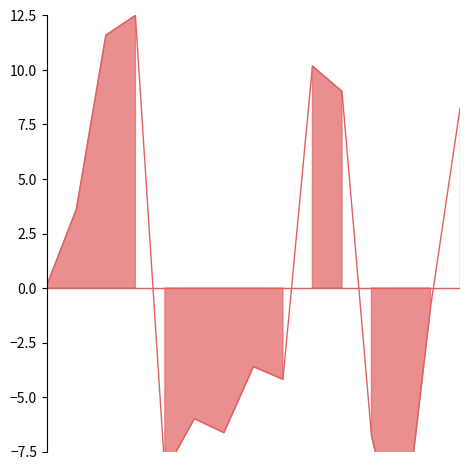

Does the chart display data point markers on the line(s)?

No